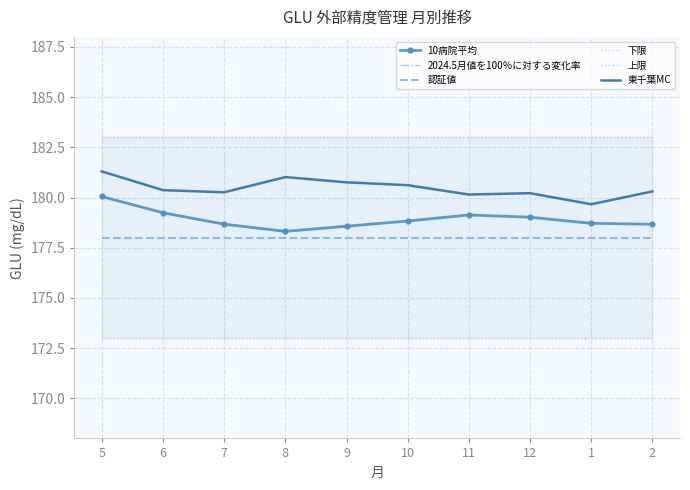

Is this an area chart (filled region under the line)?

No